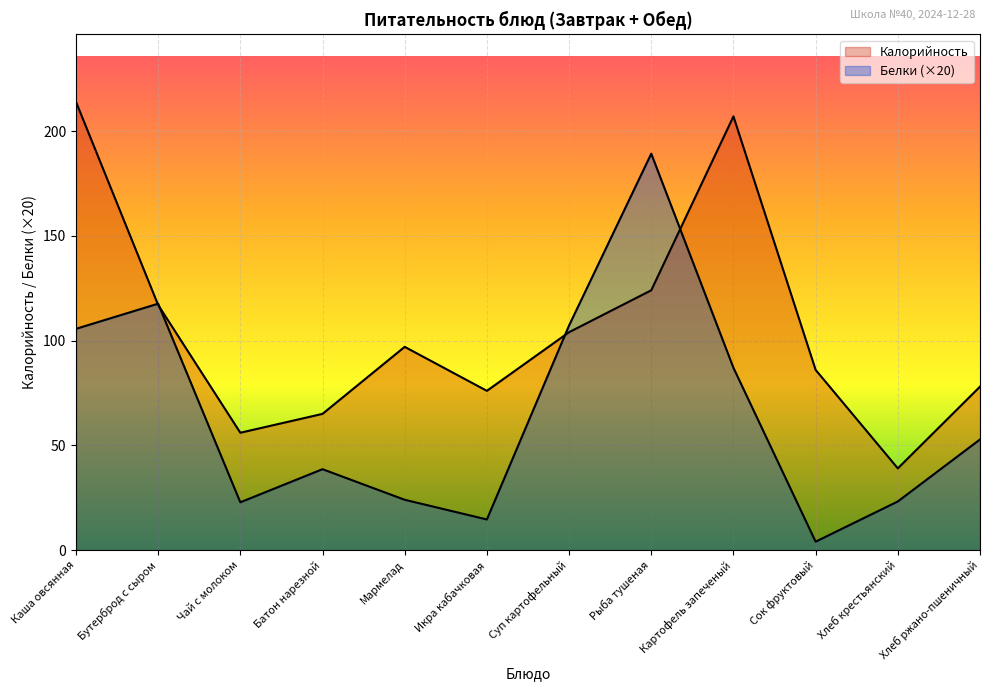

List the series in order of their peak value, highest first.

Калорийность, Белки